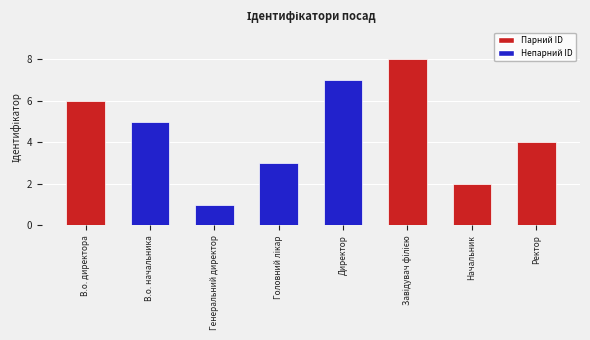

What is the ratio of the value at В.о. директора to the value at Начальник?

3.0